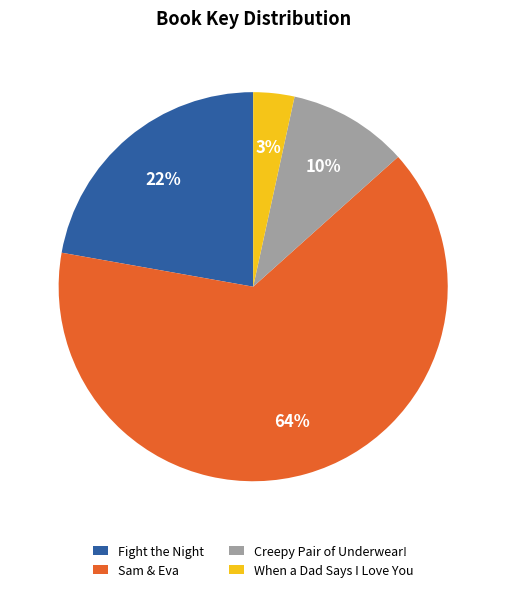

The Sam & Eva slice represents 64% of the pie. True or false?

True